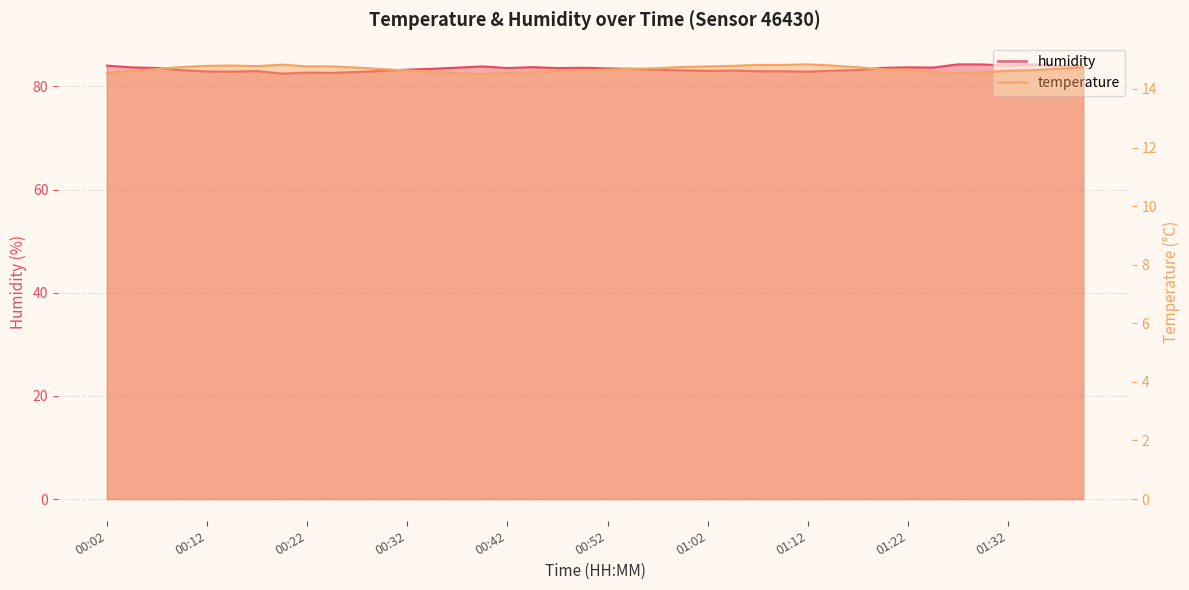

True or false: temperature and humidity intersect in this chart.

False